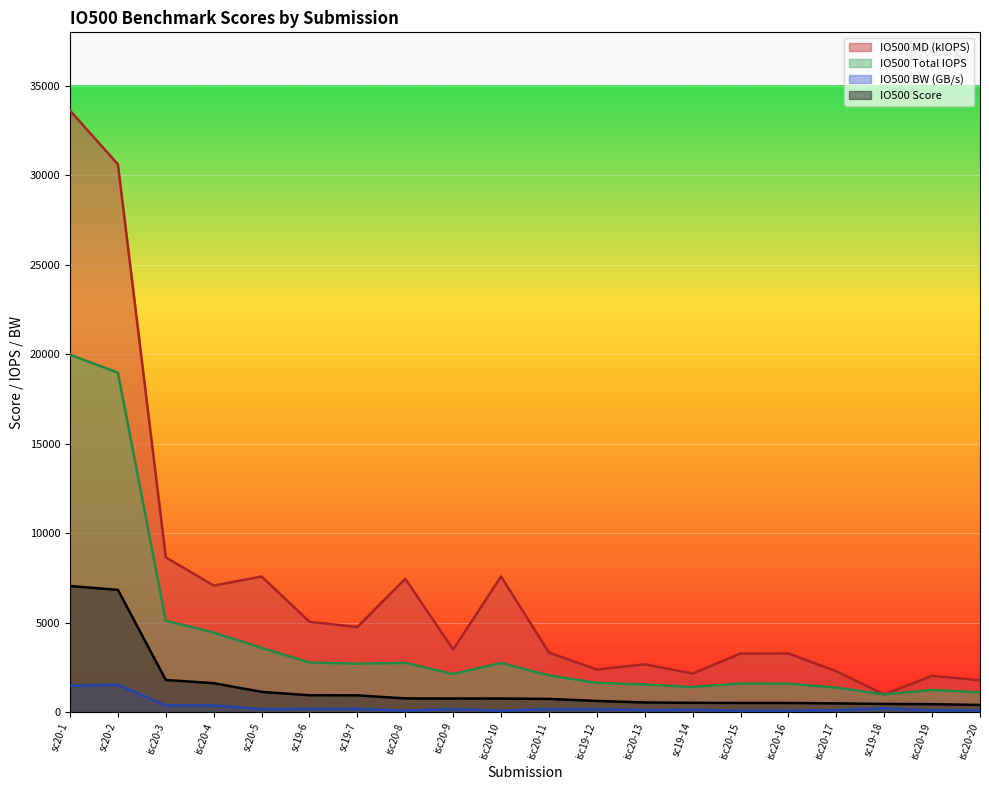

At which category does io500_md reach its first local peak?

sc20-5